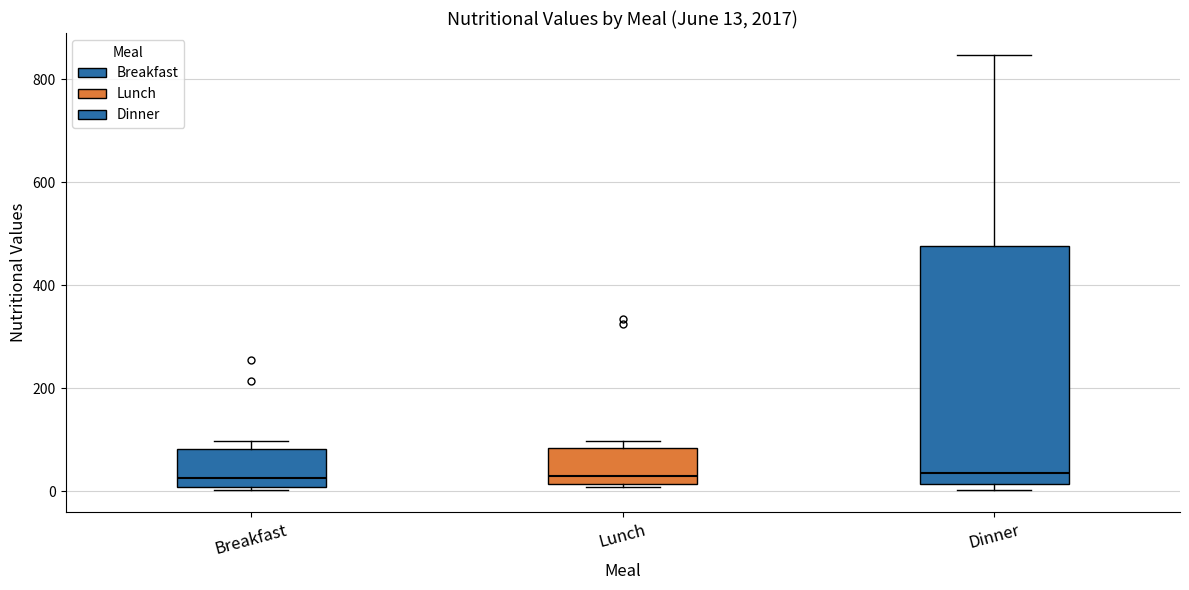

Which box is the tallest, from its lower edge to its upper edge?

Dinner